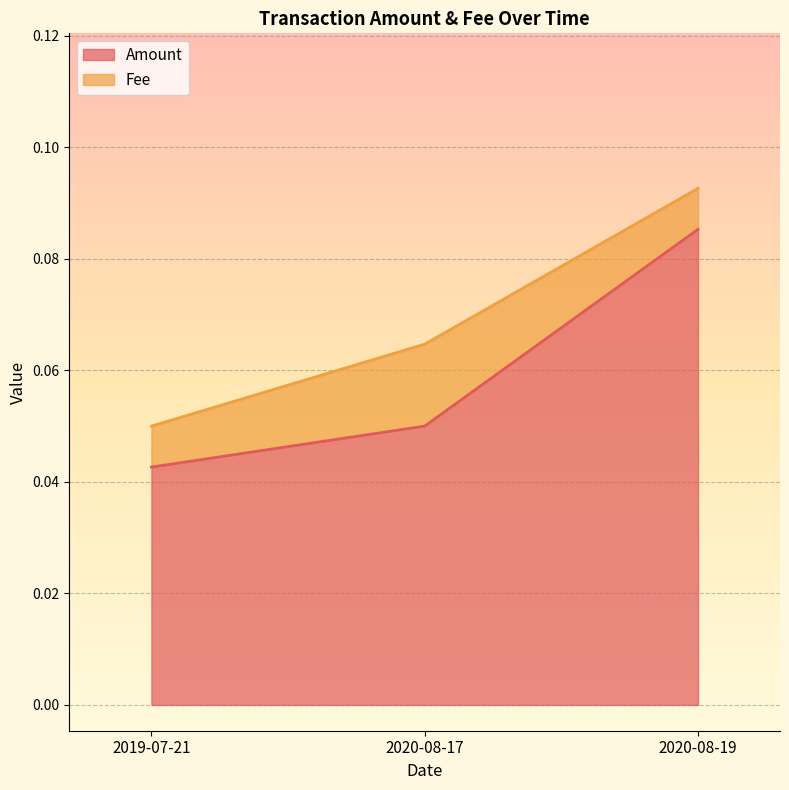

List the labels in order of value, largest first.

2020-08-19, 2020-08-17, 2019-07-21